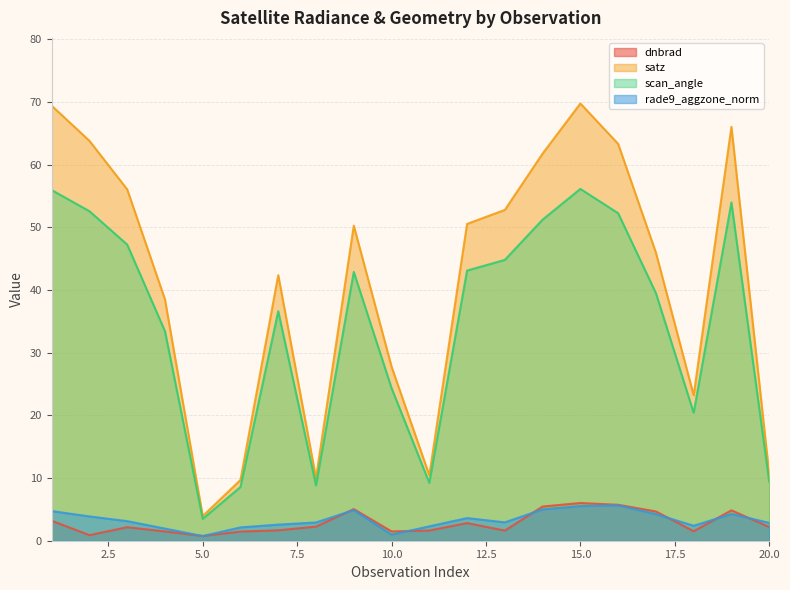

At which category does rade9_aggzone_norm reach its first local peak?

9